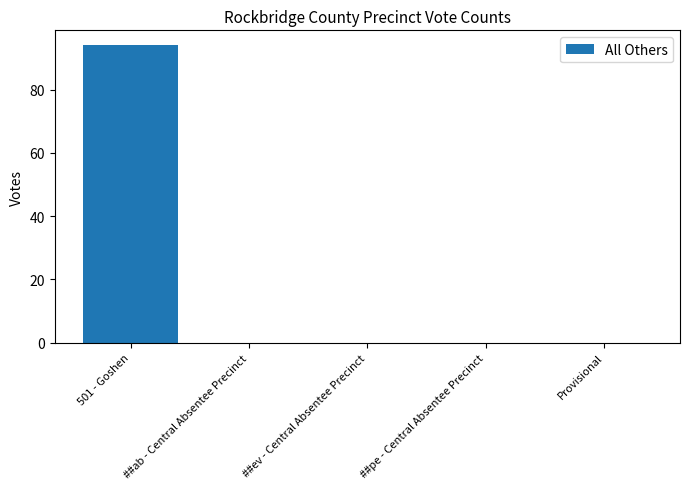

What is the average value?

19